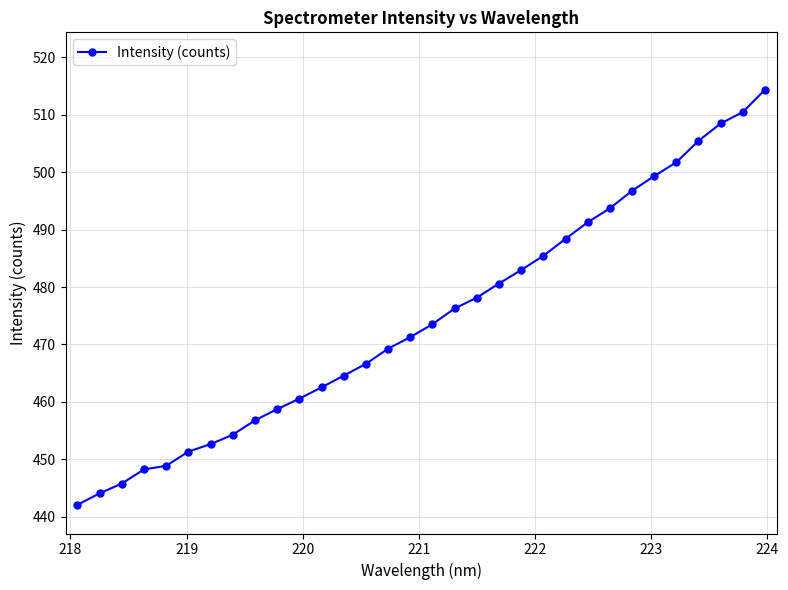

What is the value of the 16th point from the left?

471.3